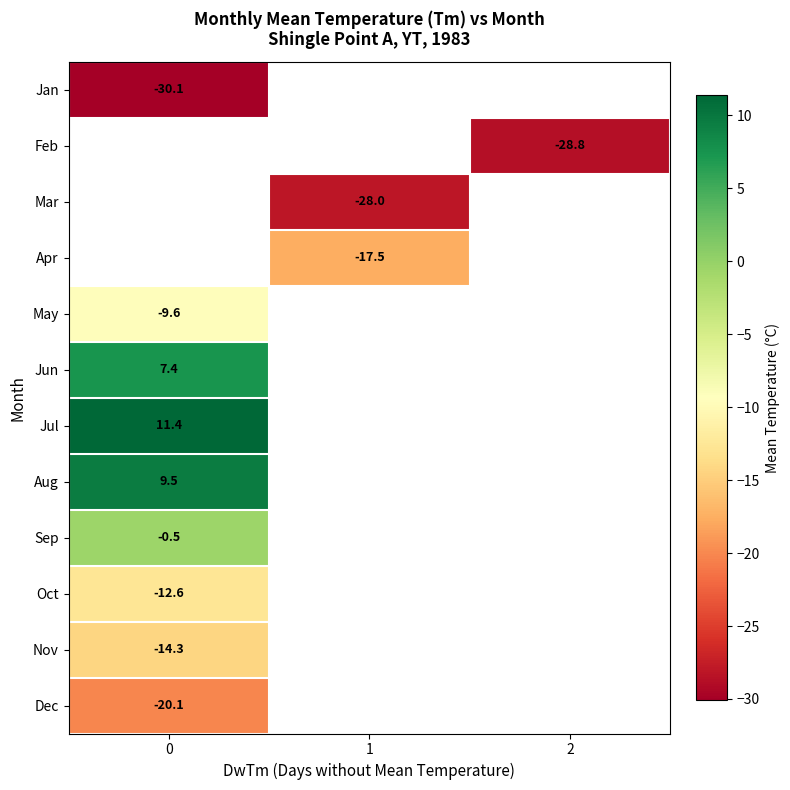

The Jul series shows 15.0 at 0. True or false?

False